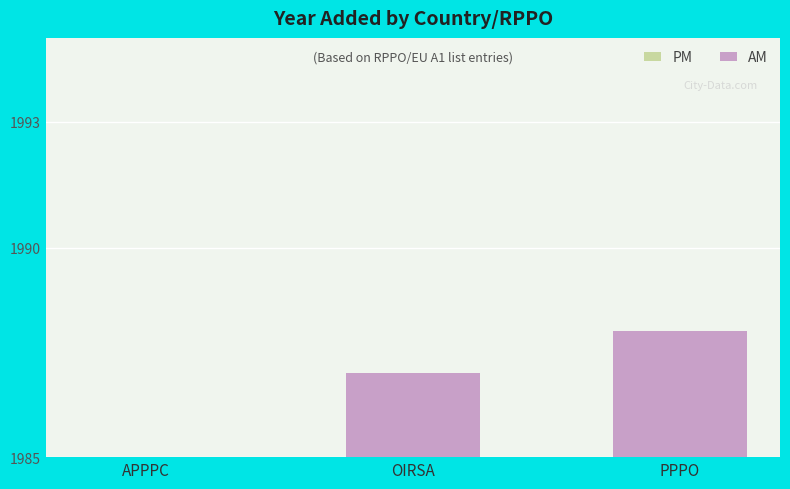

What is the label of the 1st bar from the right?

PPPO